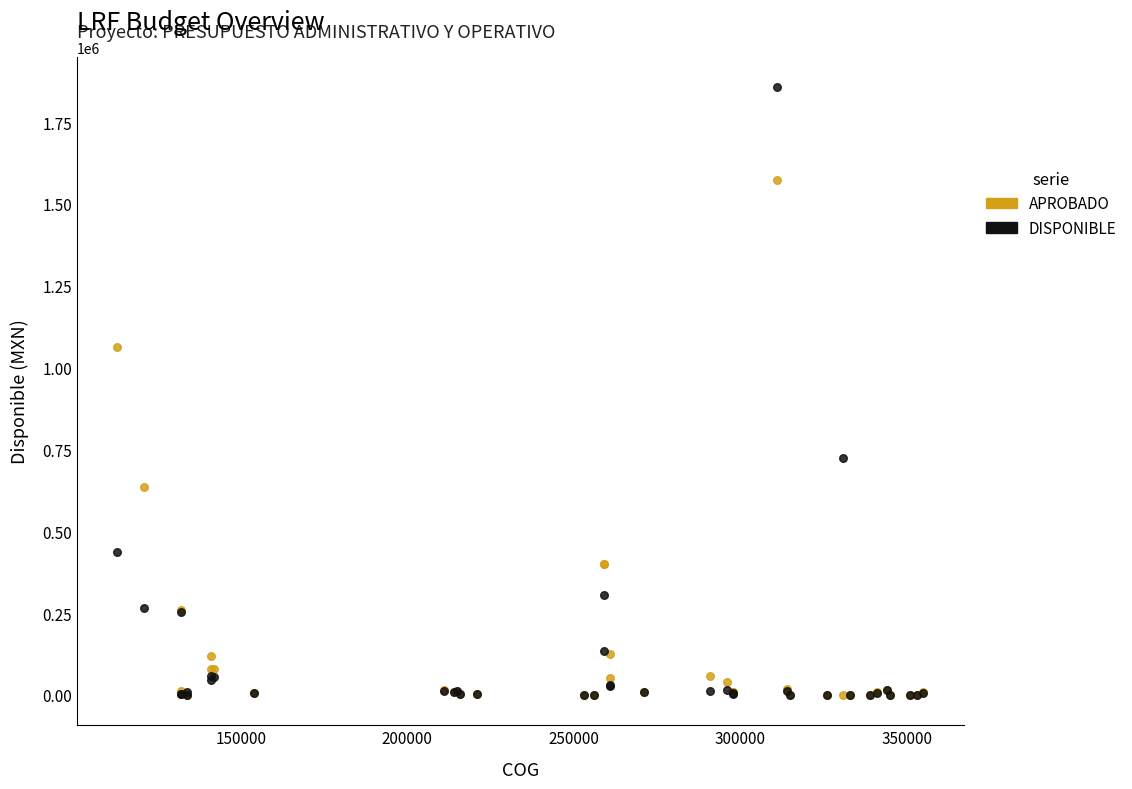

In the DISPONIBLE series, what Y value is closest to 928241?

722634.3